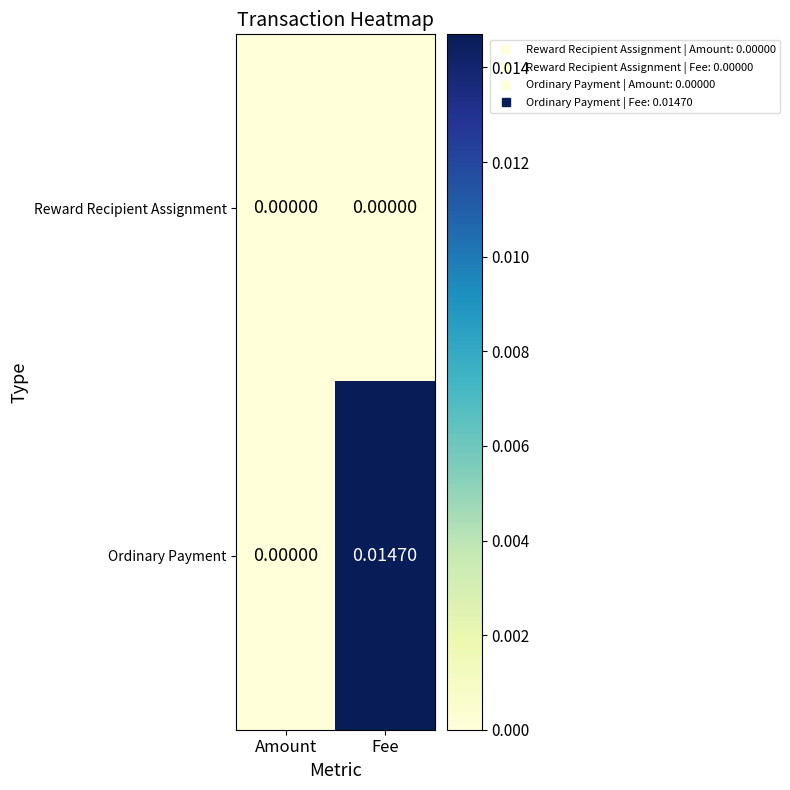

Which series has the largest total across all categories?

Ordinary Payment